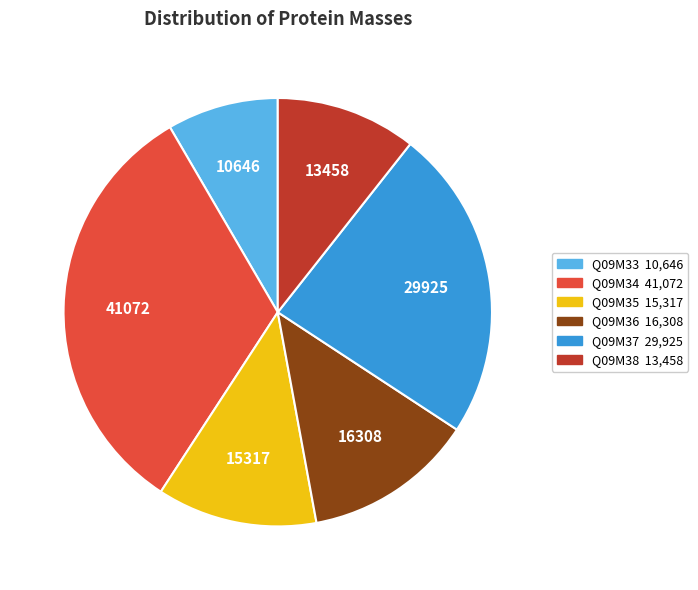

Rank the categories by value from highest to lowest.

Q09M34, Q09M37, Q09M36, Q09M35, Q09M38, Q09M33